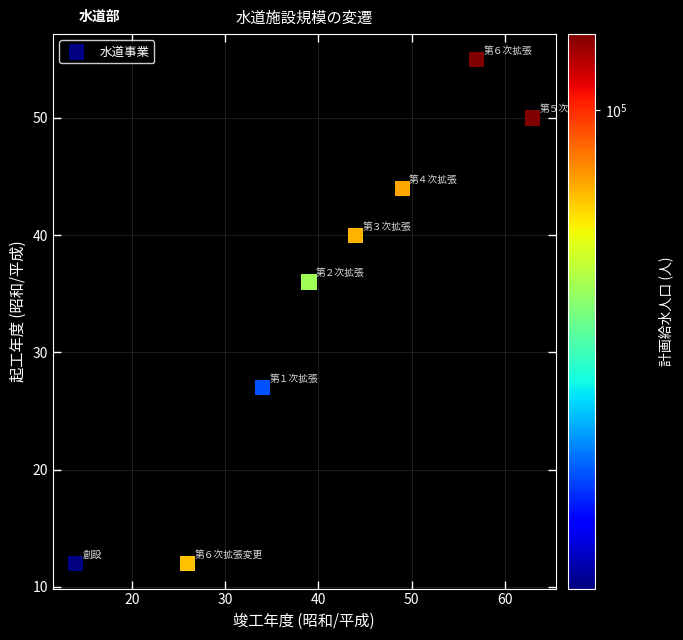

What is the range of Y values (max minus min)?

43